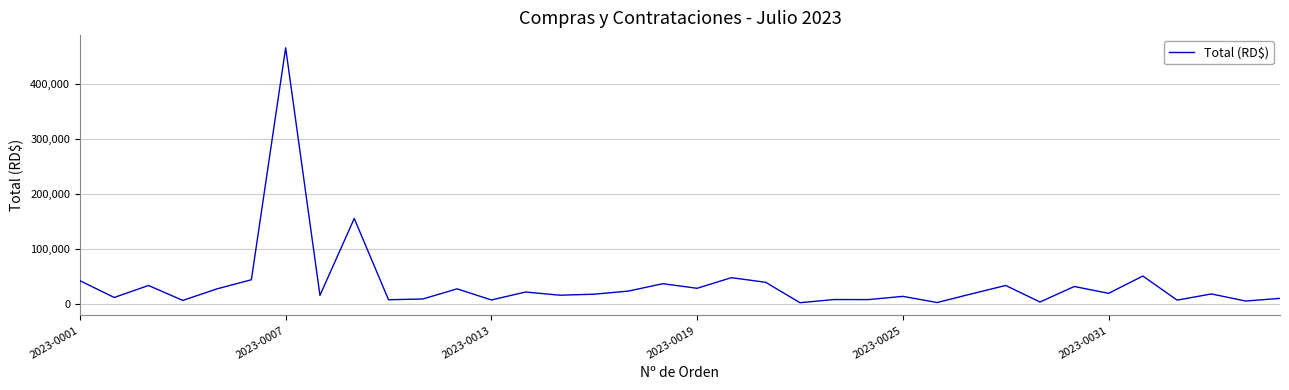

What is the maximum value shown in the chart?

465000.0